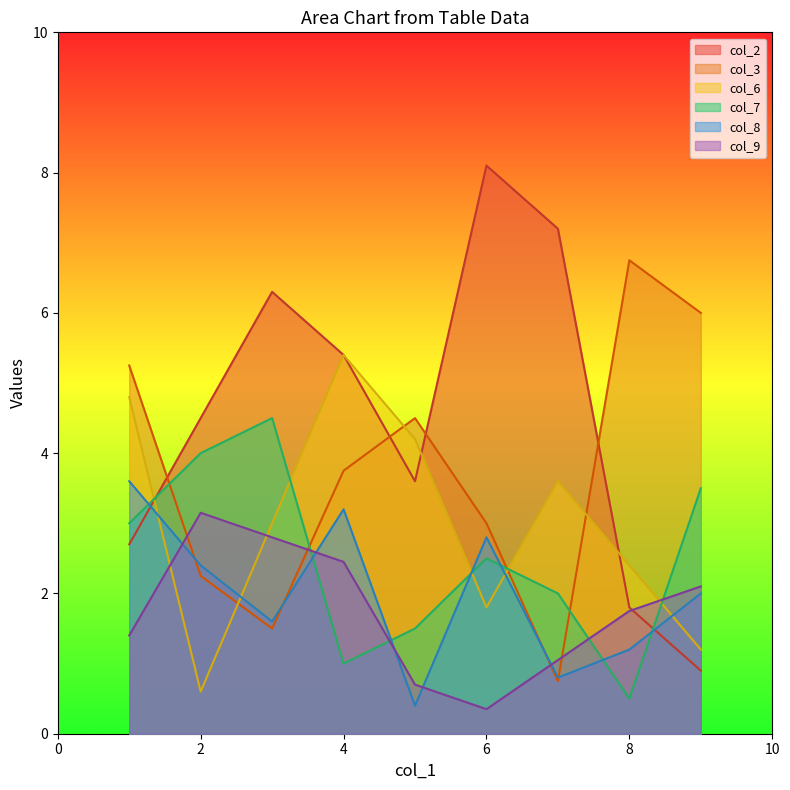

True or false: col_6 and col_3 intersect in this chart.

True